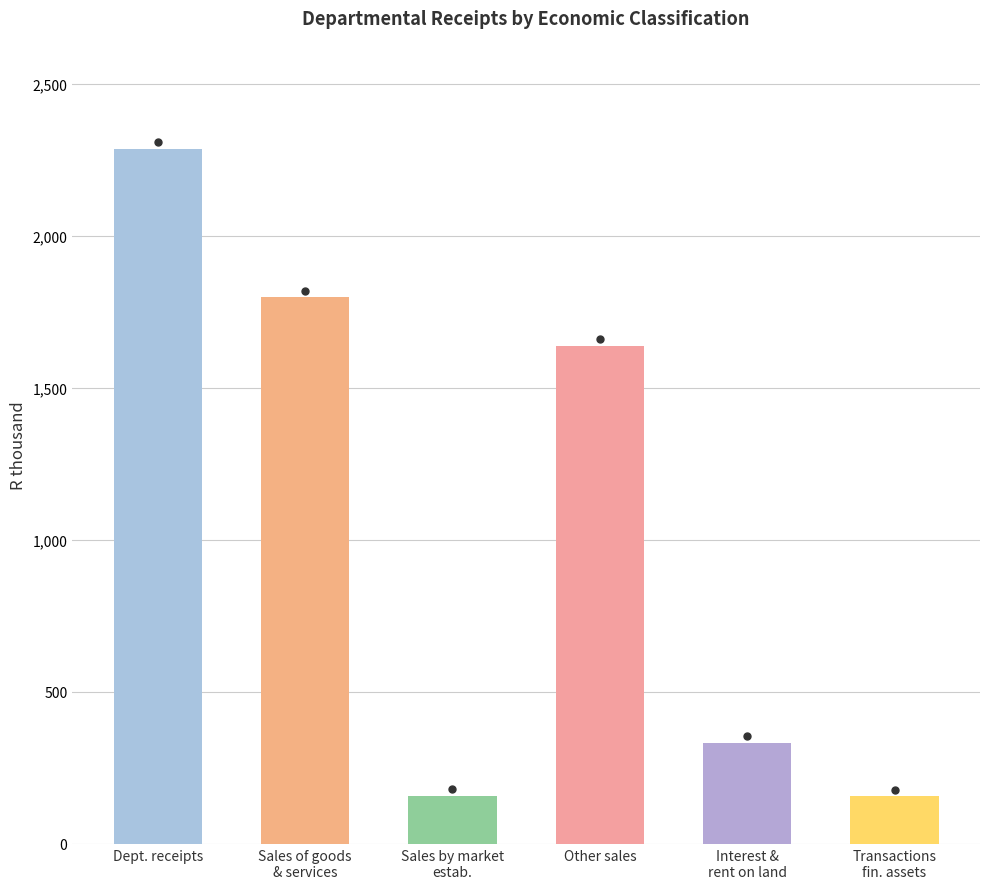

The chart shows a value of 1289 at Dept. receipts. True or false?

False